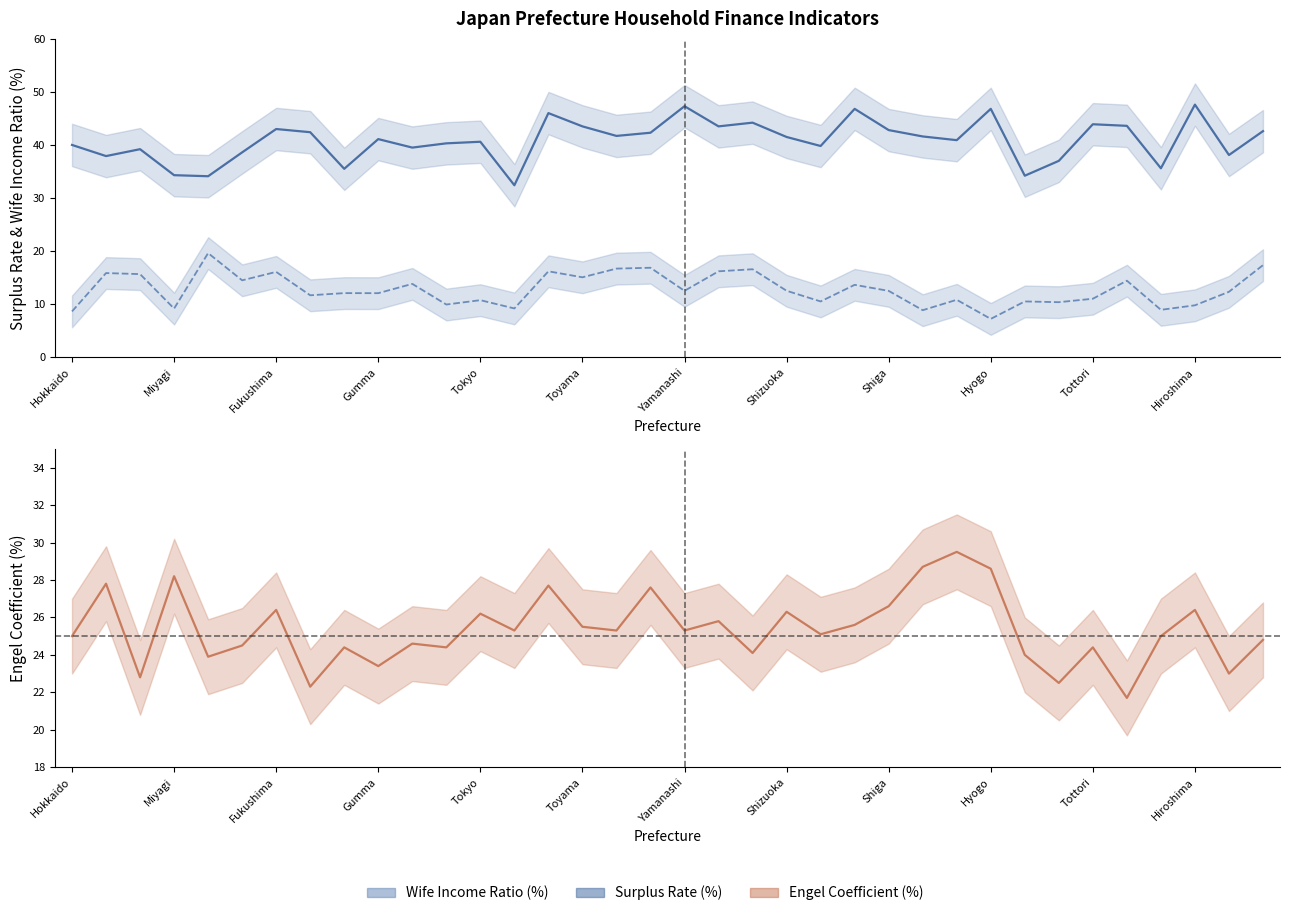

How many values in the Surplus Rate (%) series are below 41?

17